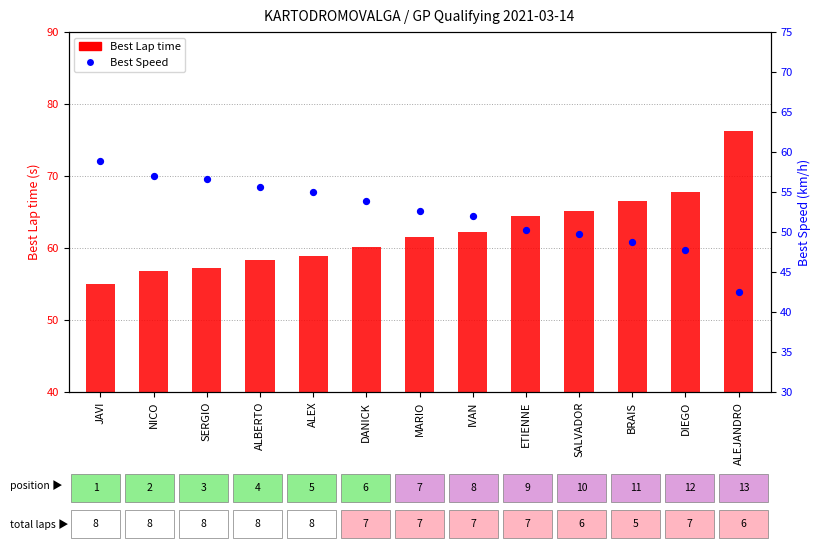

At which category is the sum across all series the highest?

ALEJANDRO